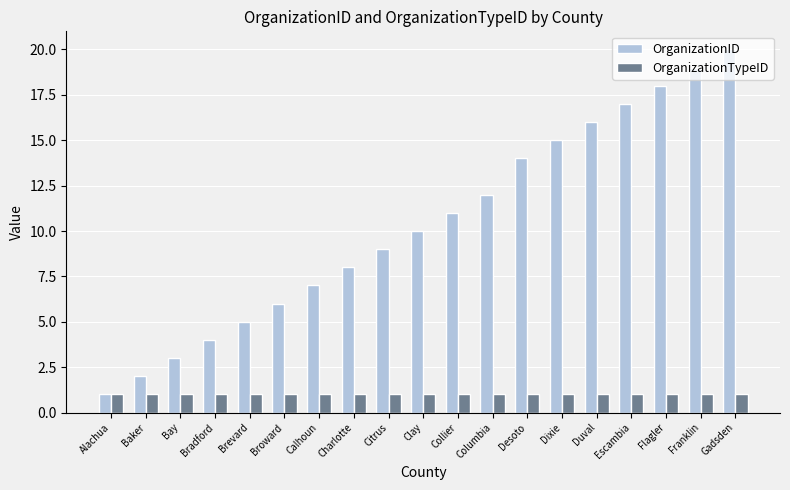

At which label is OrganizationID closest to 10?

Clay